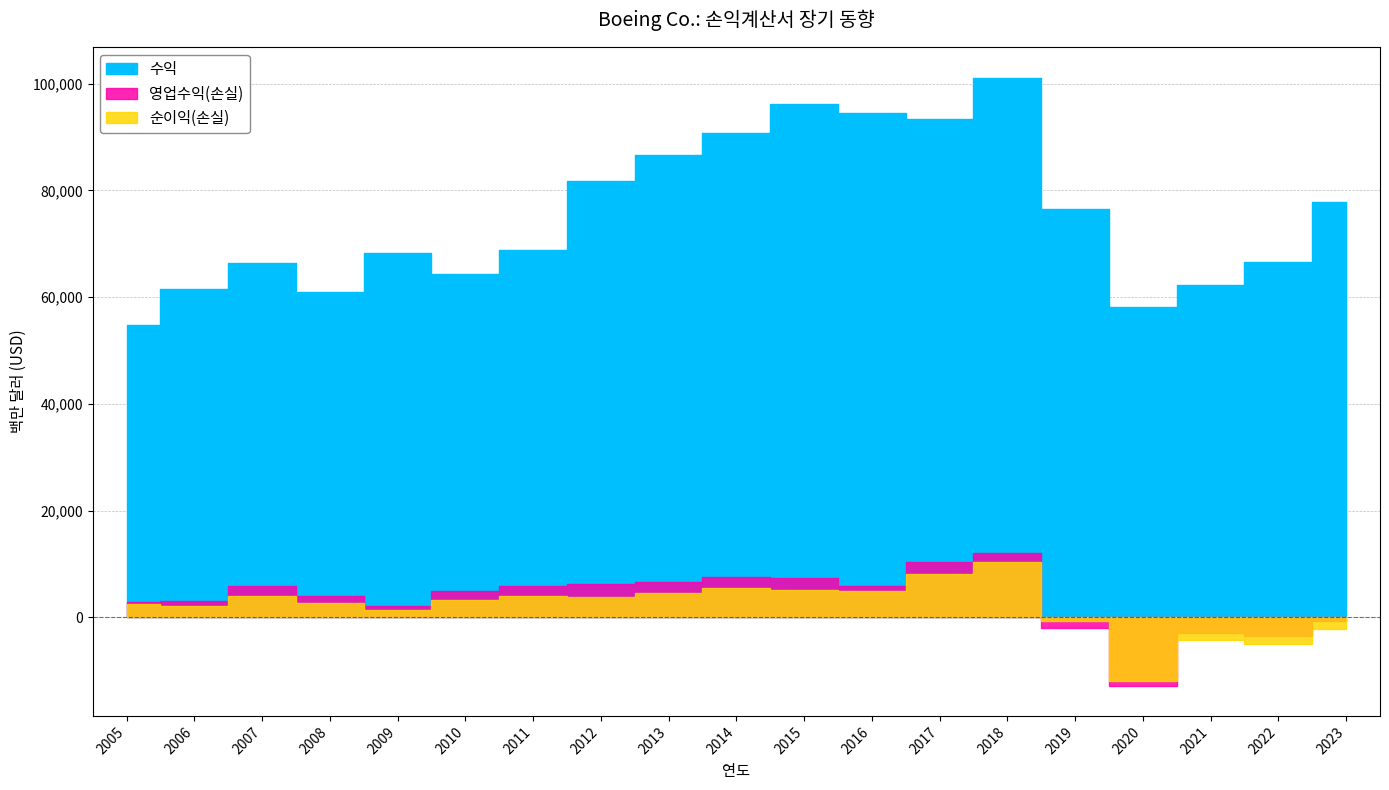

What is the value of the 수익 point at the 12th from the left?

94571